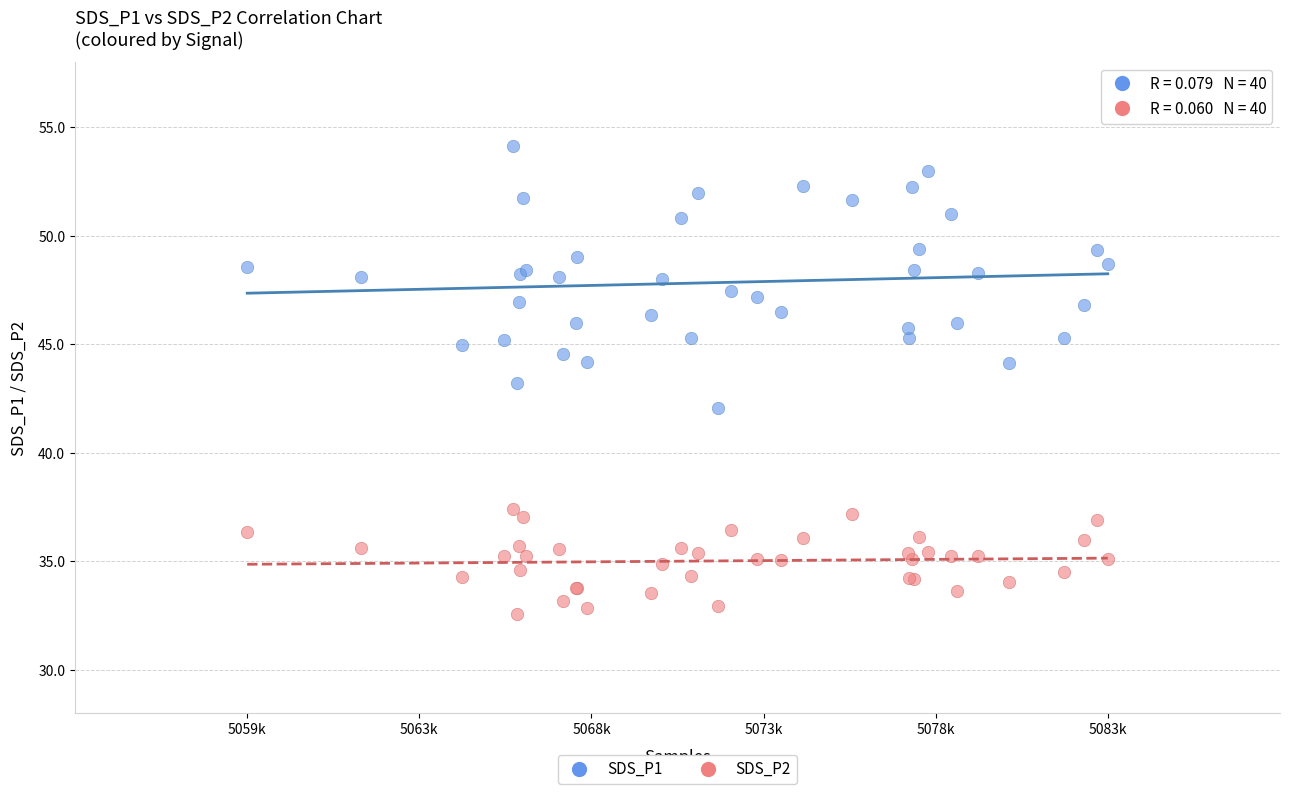

Which series reaches the maximum Y coordinate?

SDS_P1